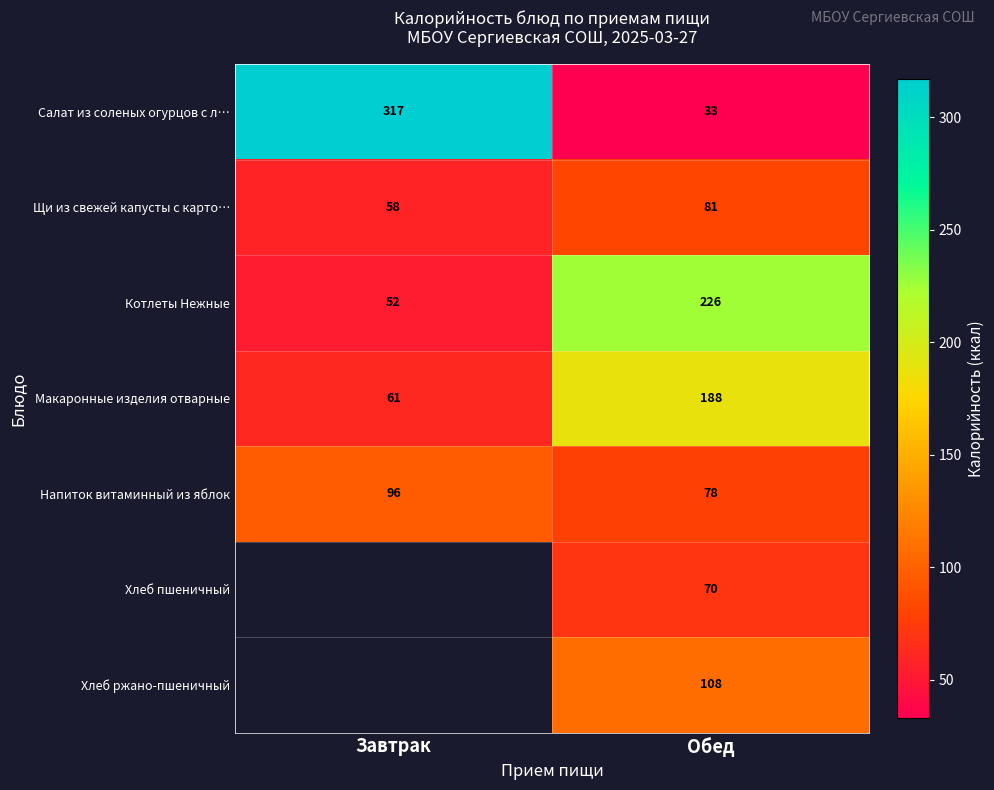

List the labels in order of Салат из соленых огурцов с л… value, largest first.

Завтрак, Обед